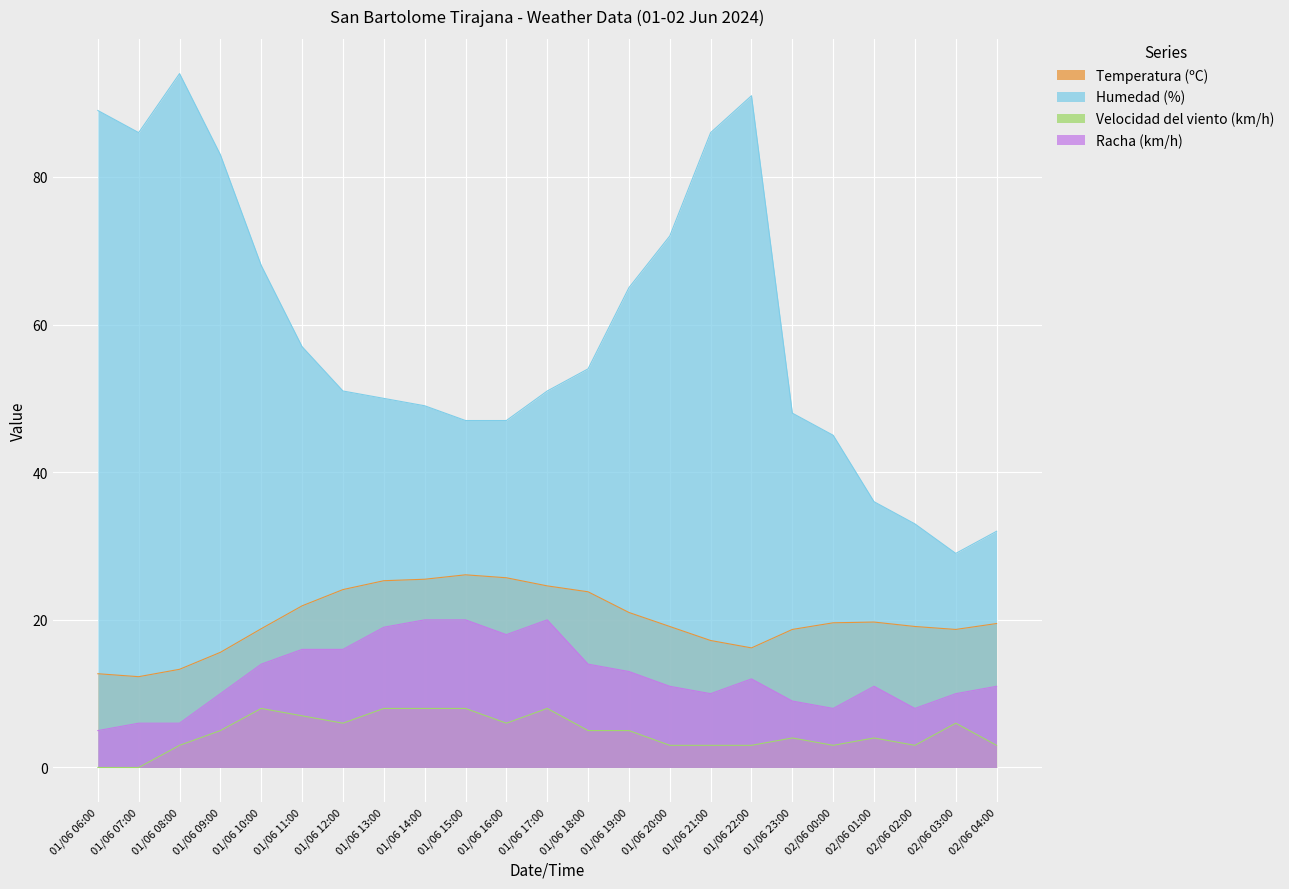

Reading left to right, what are all the values shown in this chart?

Temperatura (ºC): 01/06 06:00=12.7	01/06 07:00=12.3	01/06 08:00=13.3	01/06 09:00=15.6	01/06 10:00=18.8	01/06 11:00=21.9	01/06 12:00=24.1	01/06 13:00=25.3	01/06 14:00=25.5	01/06 15:00=26.1	01/06 16:00=25.7	01/06 17:00=24.6	01/06 18:00=23.8	01/06 19:00=21.0	01/06 20:00=19.1	01/06 21:00=17.2	01/06 22:00=16.2	01/06 23:00=18.7	02/06 00:00=19.6	02/06 01:00=19.7	02/06 02:00=19.1	02/06 03:00=18.7	02/06 04:00=19.5
Humedad (%): 01/06 06:00=89.0	01/06 07:00=86.0	01/06 08:00=94.0	01/06 09:00=83.0	01/06 10:00=68.0	01/06 11:00=57.0	01/06 12:00=51.0	01/06 13:00=50.0	01/06 14:00=49.0	01/06 15:00=47.0	01/06 16:00=47.0	01/06 17:00=51.0	01/06 18:00=54.0	01/06 19:00=65.0	01/06 20:00=72.0	01/06 21:00=86.0	01/06 22:00=91.0	01/06 23:00=48.0	02/06 00:00=45.0	02/06 01:00=36.0	02/06 02:00=33.0	02/06 03:00=29.0	02/06 04:00=32.0
Velocidad del viento (km/h): 01/06 06:00=0.0	01/06 07:00=0.0	01/06 08:00=3.0	01/06 09:00=5.0	01/06 10:00=8.0	01/06 11:00=7.0	01/06 12:00=6.0	01/06 13:00=8.0	01/06 14:00=8.0	01/06 15:00=8.0	01/06 16:00=6.0	01/06 17:00=8.0	01/06 18:00=5.0	01/06 19:00=5.0	01/06 20:00=3.0	01/06 21:00=3.0	01/06 22:00=3.0	01/06 23:00=4.0	02/06 00:00=3.0	02/06 01:00=4.0	02/06 02:00=3.0	02/06 03:00=6.0	02/06 04:00=3.0
Racha (km/h): 01/06 06:00=5.0	01/06 07:00=6.0	01/06 08:00=6.0	01/06 09:00=10.0	01/06 10:00=14.0	01/06 11:00=16.0	01/06 12:00=16.0	01/06 13:00=19.0	01/06 14:00=20.0	01/06 15:00=20.0	01/06 16:00=18.0	01/06 17:00=20.0	01/06 18:00=14.0	01/06 19:00=13.0	01/06 20:00=11.0	01/06 21:00=10.0	01/06 22:00=12.0	01/06 23:00=9.0	02/06 00:00=8.0	02/06 01:00=11.0	02/06 02:00=8.0	02/06 03:00=10.0	02/06 04:00=11.0